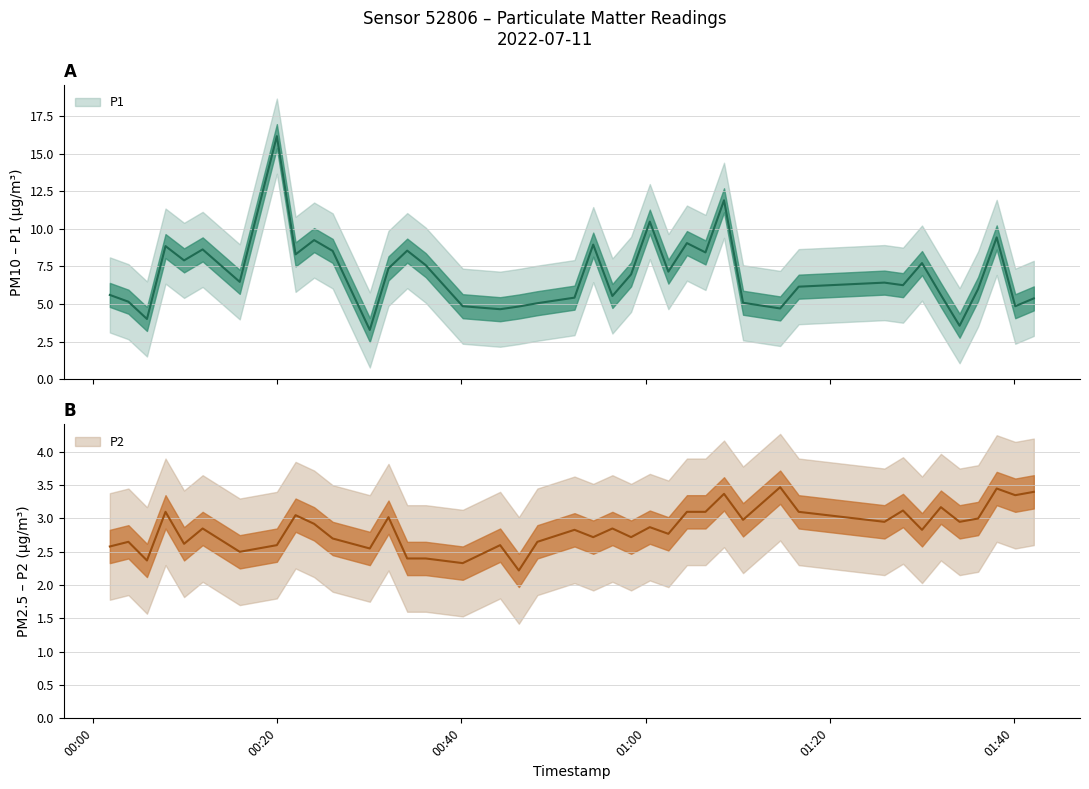

List the series in order of their overall mean, highest first.

P1, P2